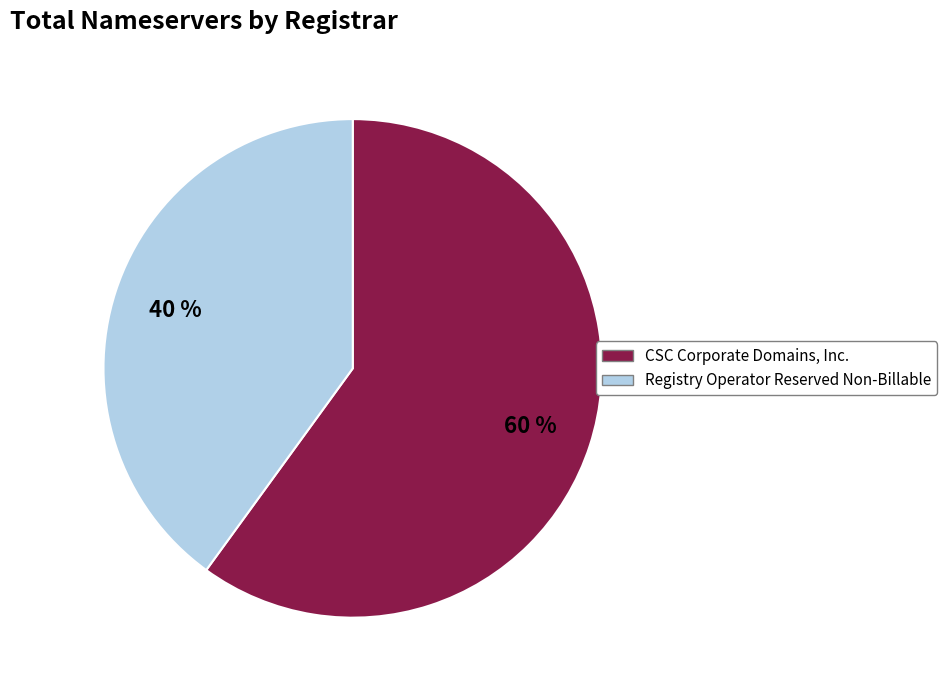

Count the number of slices in the pie.

2